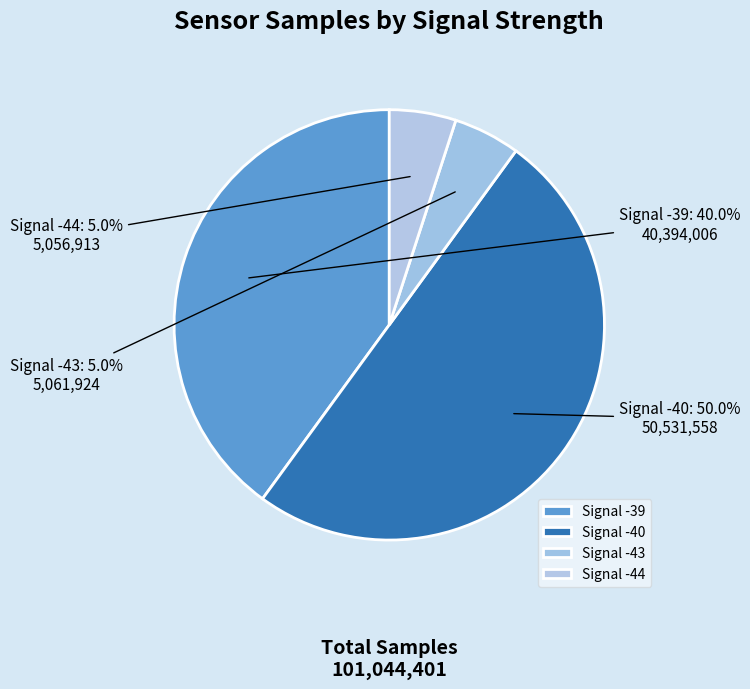

How many slices are in this pie chart?

4